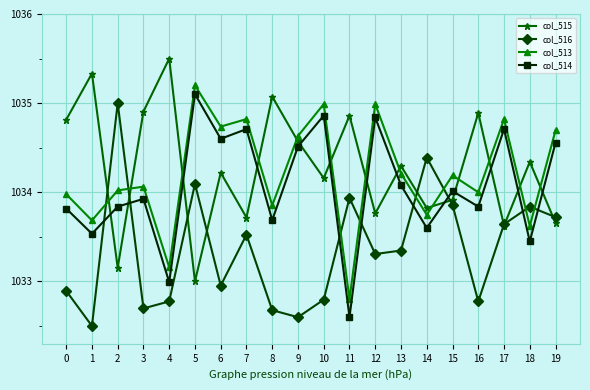

What is the difference between the highest and lowest values at 11?

2.3